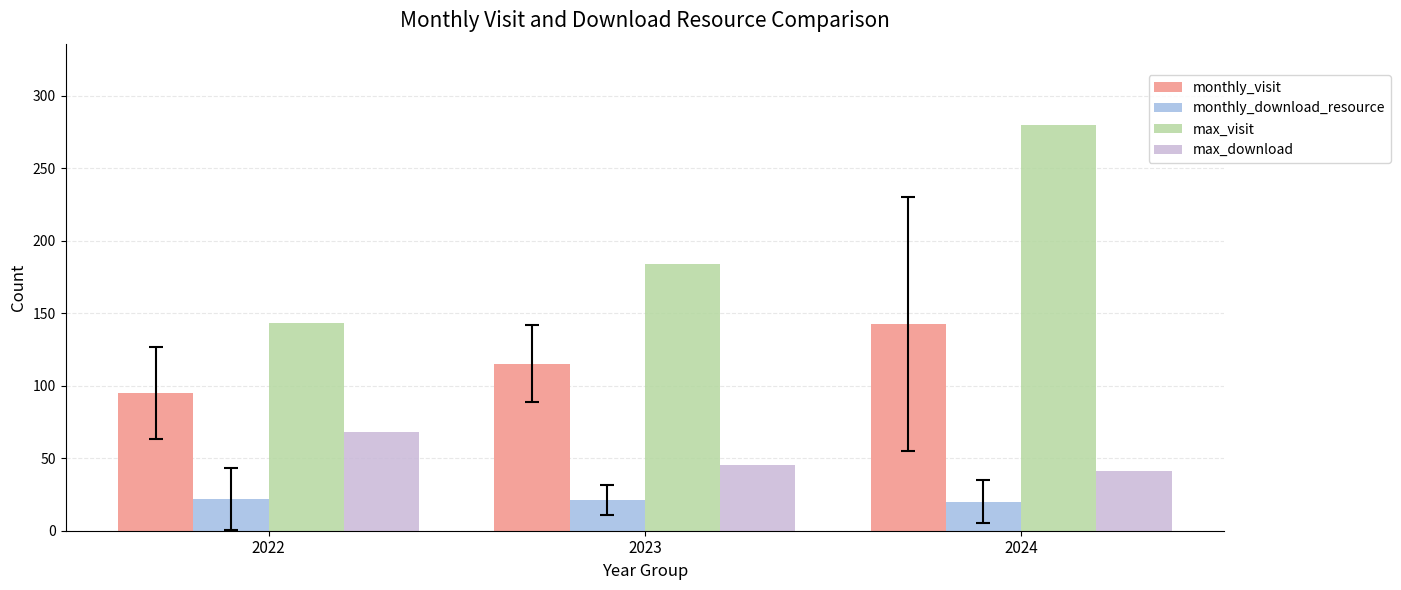

How many bars are there in each group?

4